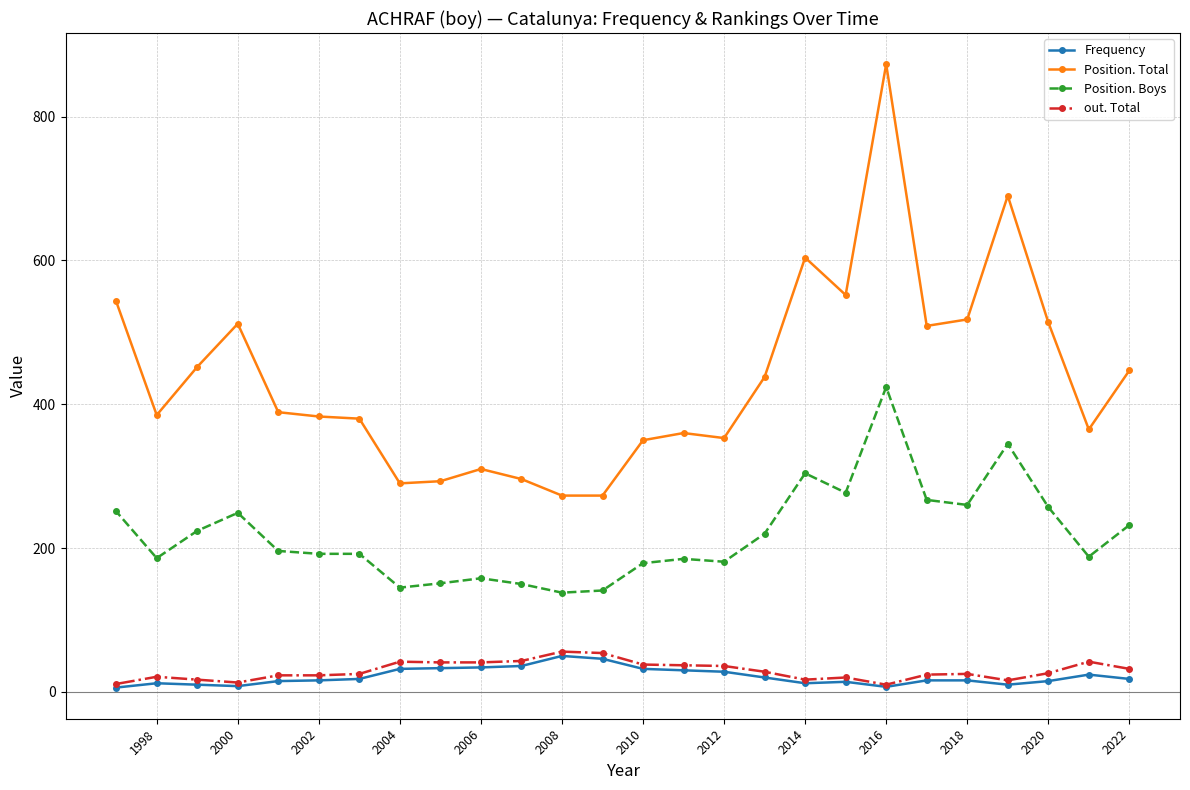

What is the minimum value shown in the chart?

6